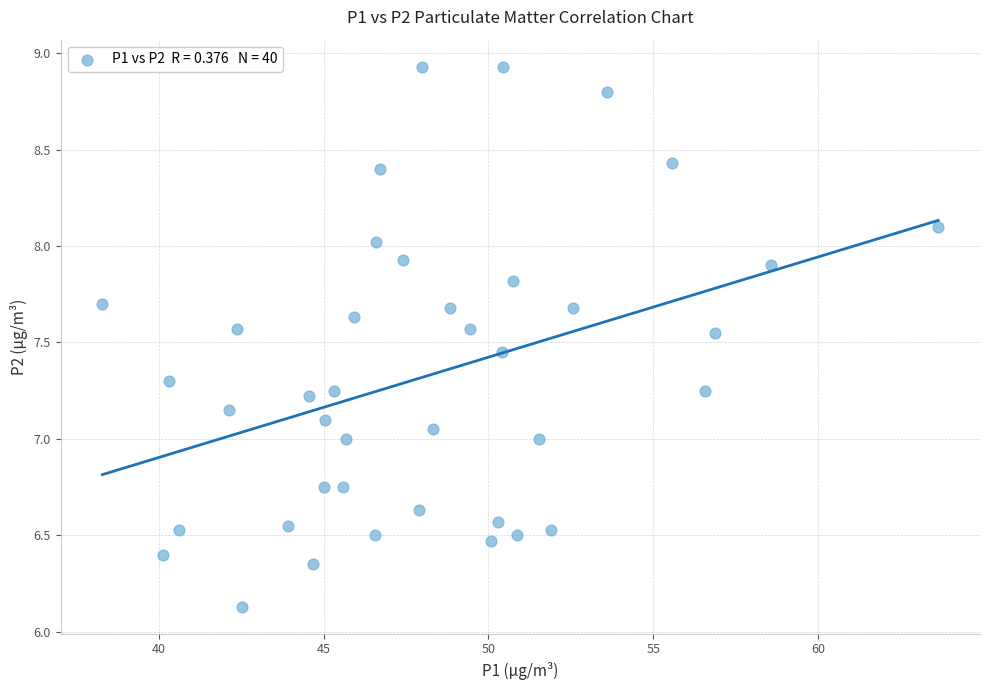

What is the range of X values (max minus min)?

25.3